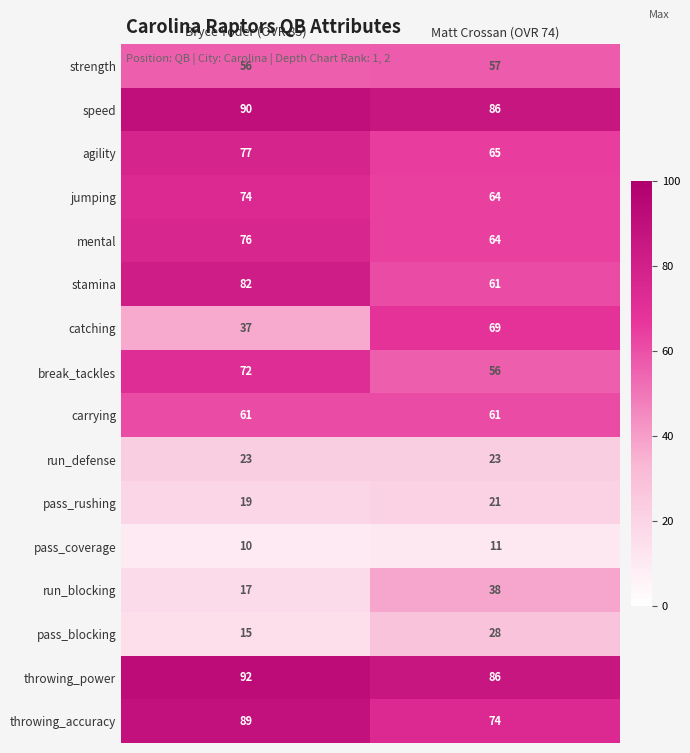

What is the minimum value shown in the chart?

10